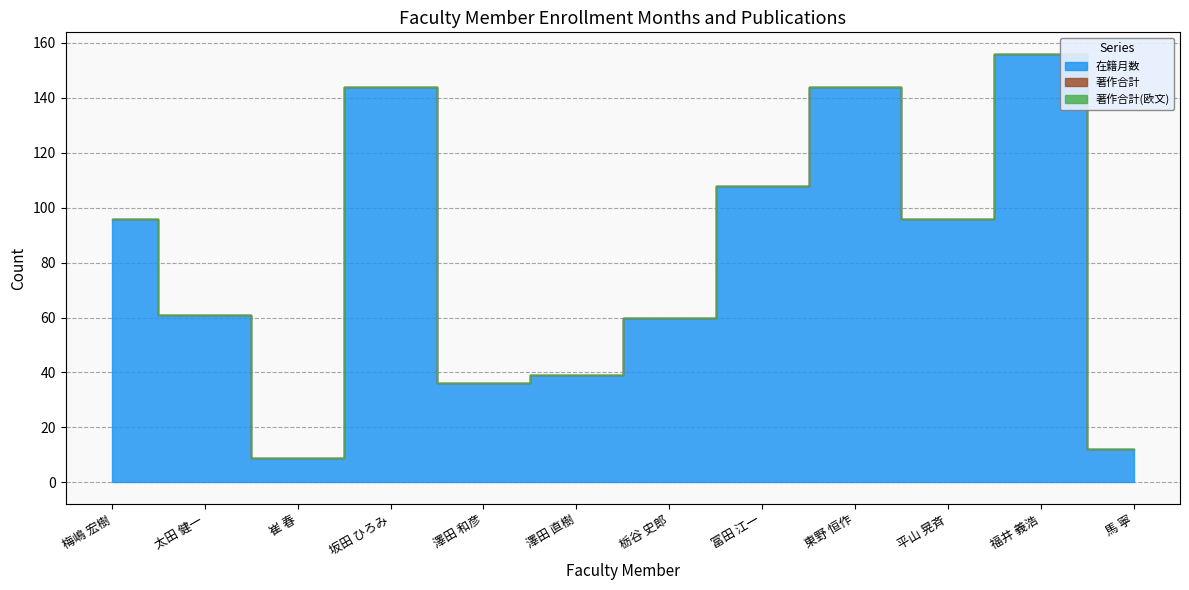

At 馬 寧, list the series in order from smallest to largest.

著作合計, 著作合計(欧文), 在籍月数